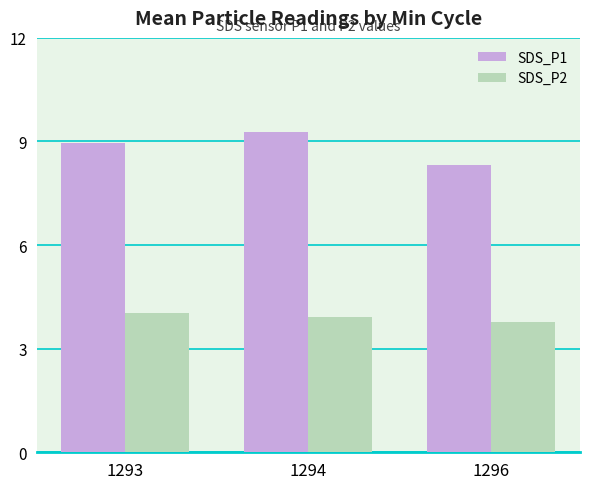

True or false: SDS_P1 has a value of 3.2 at 1293.

False